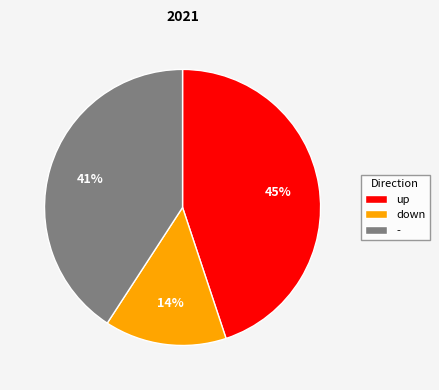

To the nearest percent, what is the combined percentage of - and down?

55%